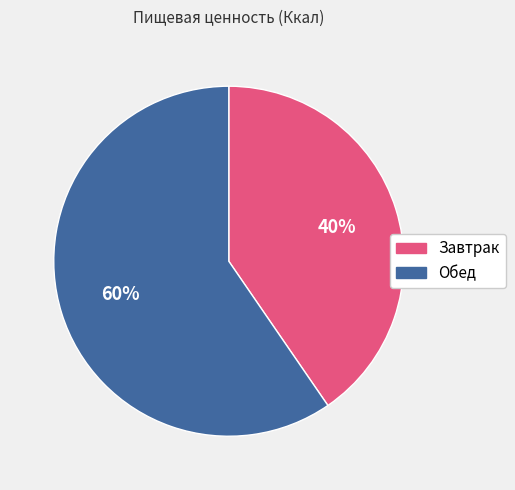

Count the number of slices in the pie.

2